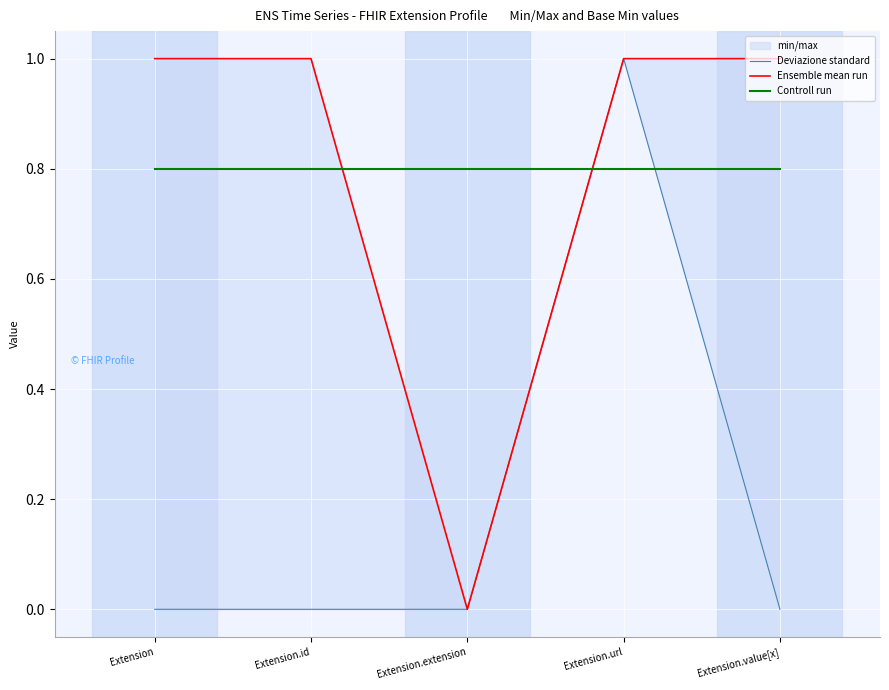

How many categories are shown in the chart?

5